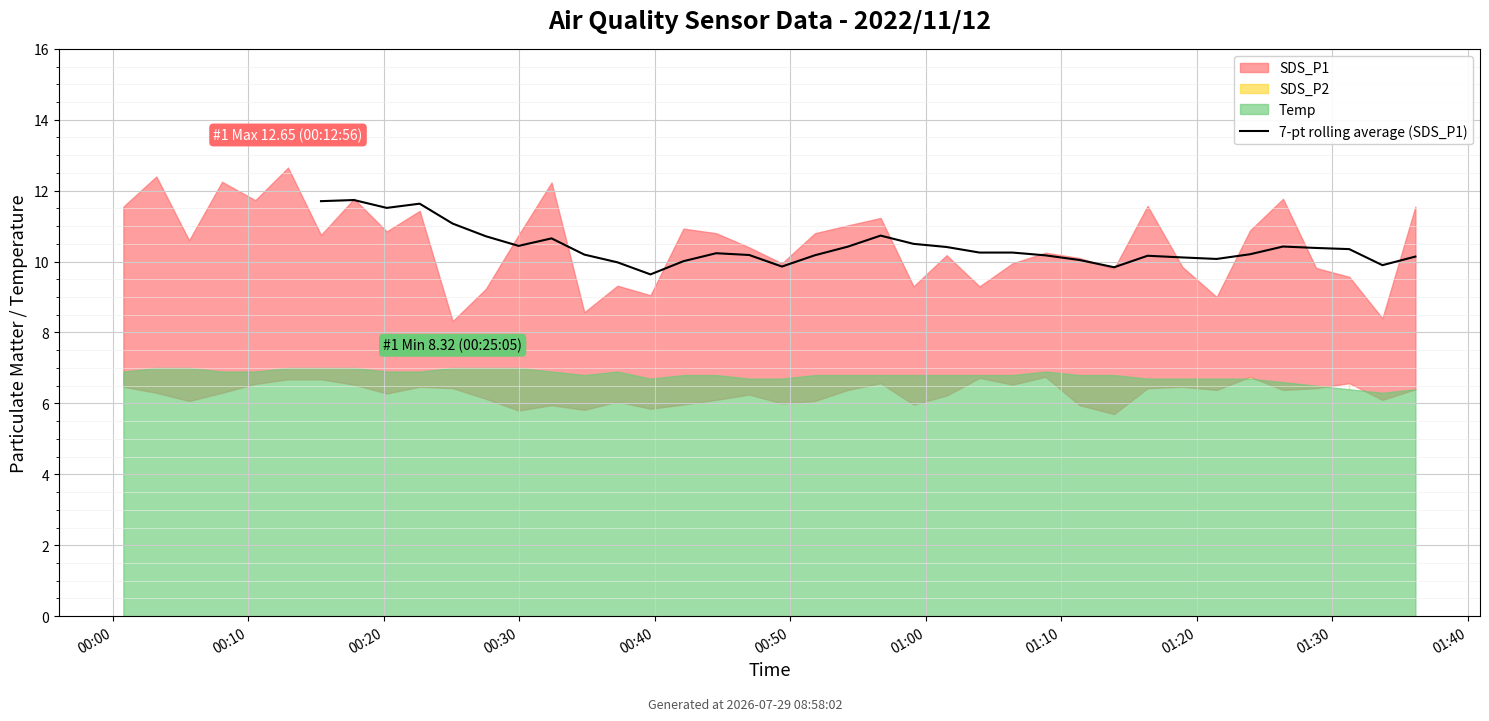

What position from the left is 33?

34